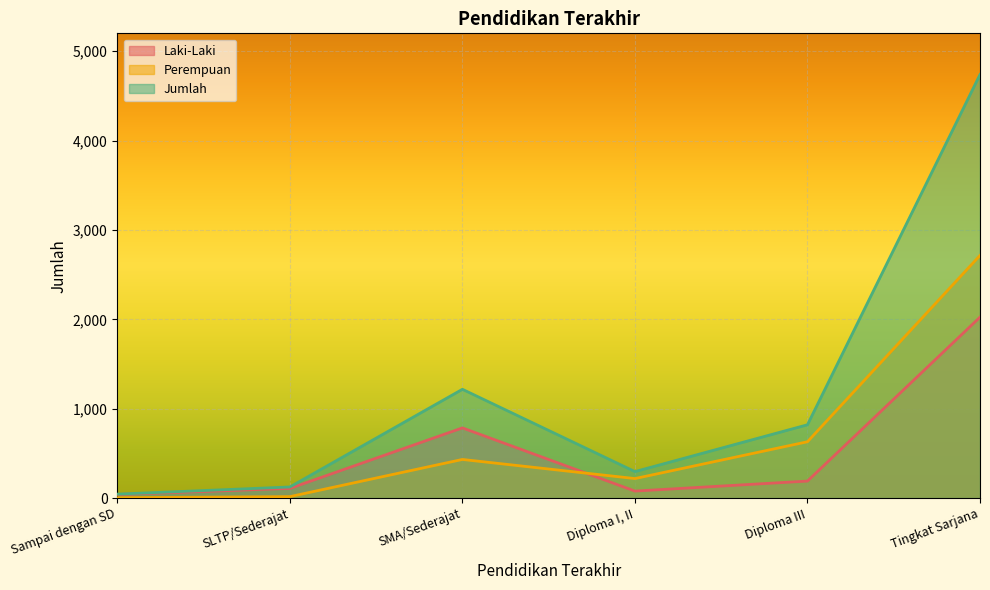

How many values in the Laki-Laki series are below 190?

3